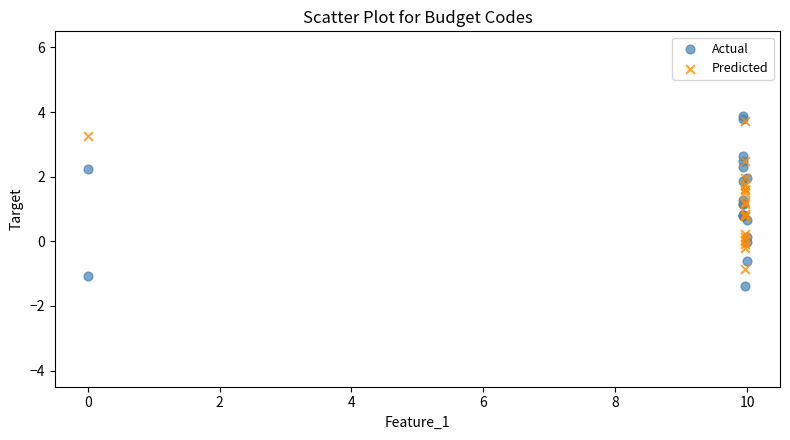

Which series reaches the maximum Y coordinate?

Actual